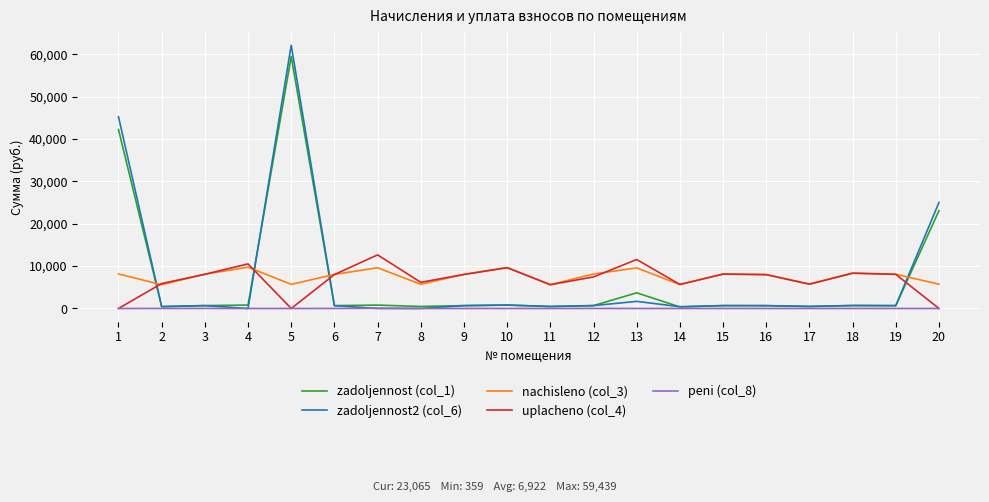

In nachisleno (col_3), how many points are higher than both neighbors (excluding endpoints)?

6